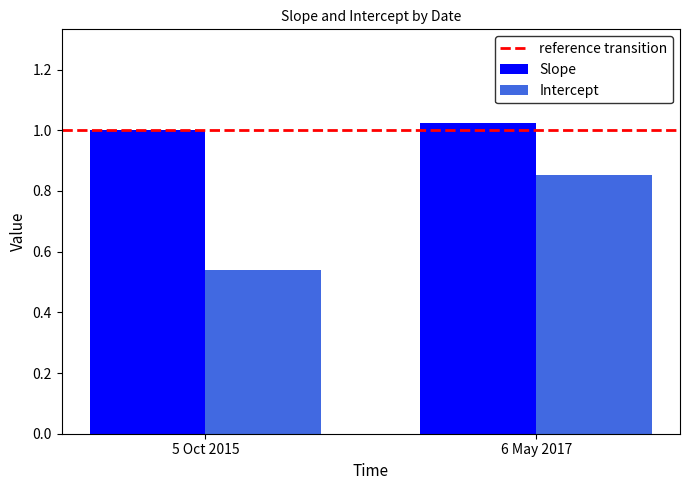

What is the sum of the Intercept values at 6 May 2017 and 5 Oct 2015?

1.4